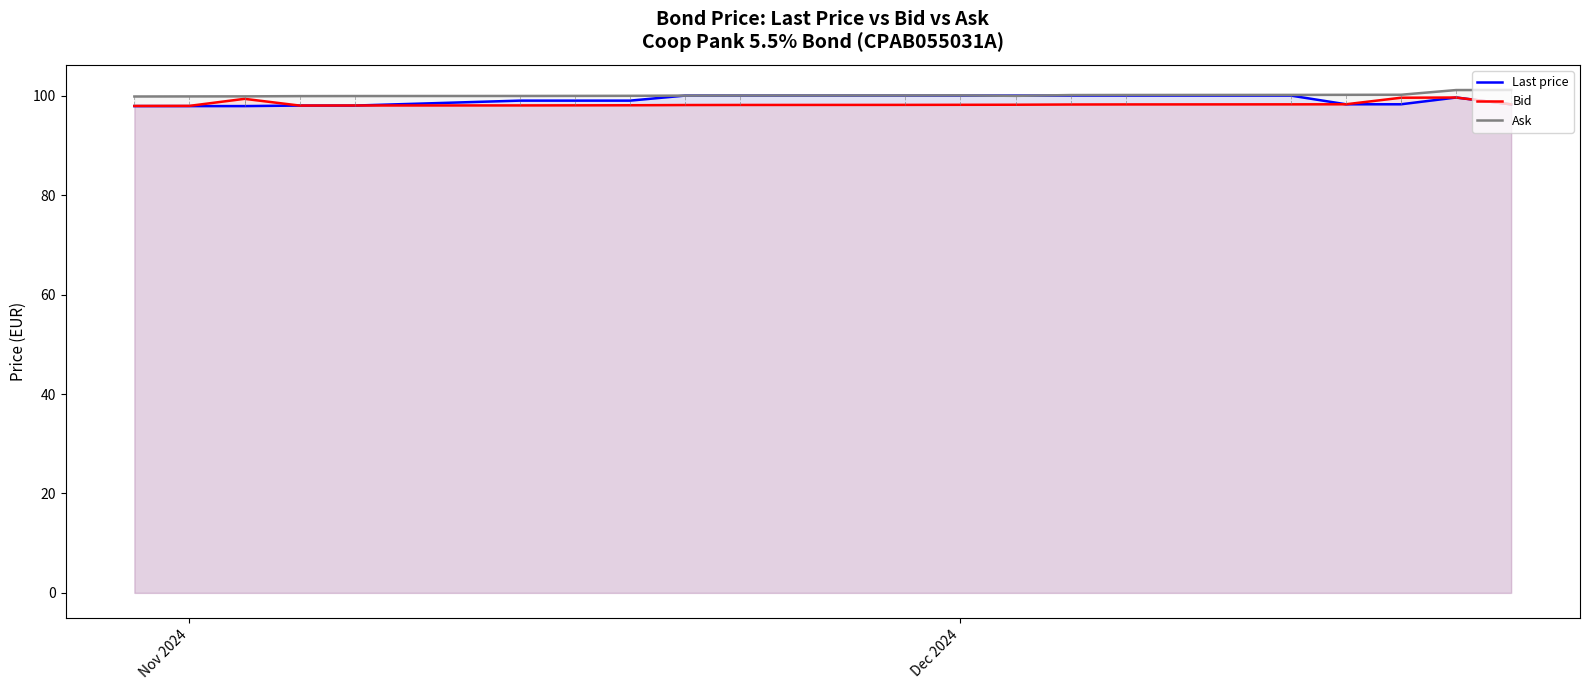

What is the maximum value shown in the chart?

101.2